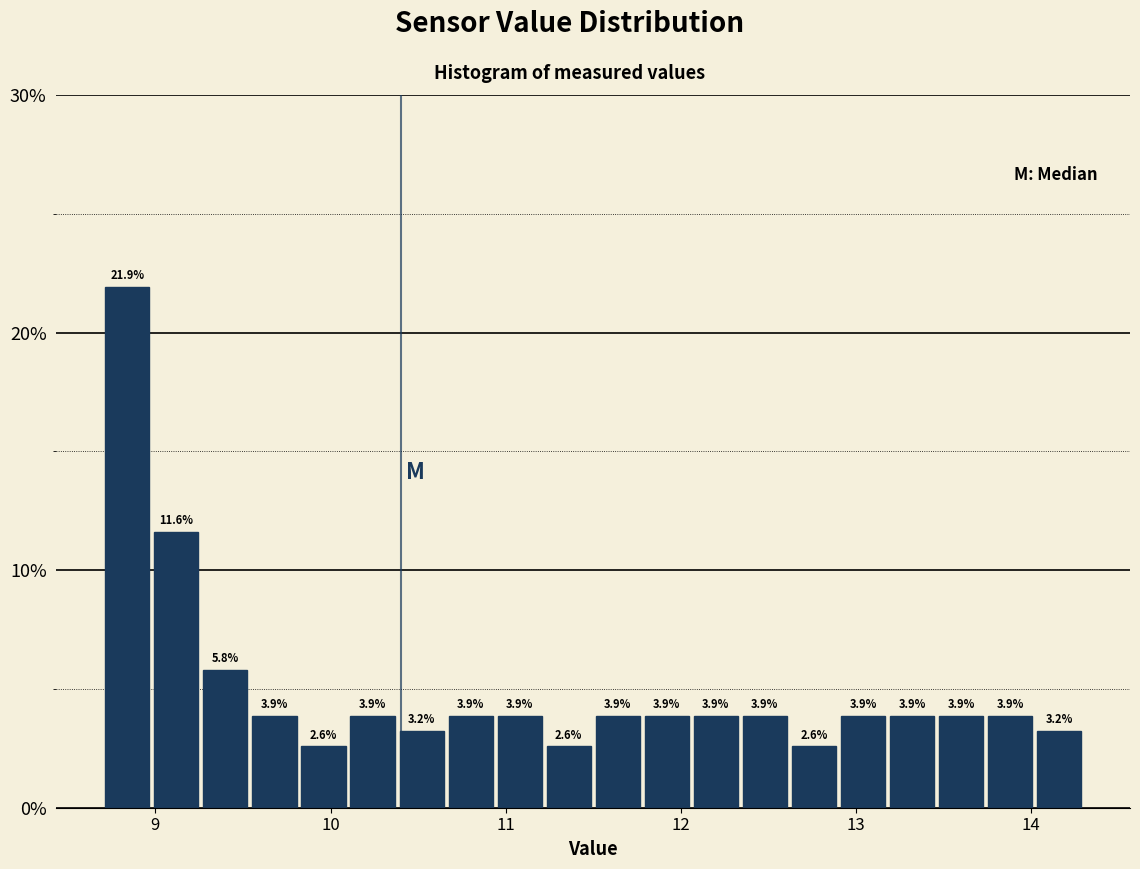

Around what value on the x-axis is the tallest bar? Give the approximate position of its centre, as read against the axis.

8.8